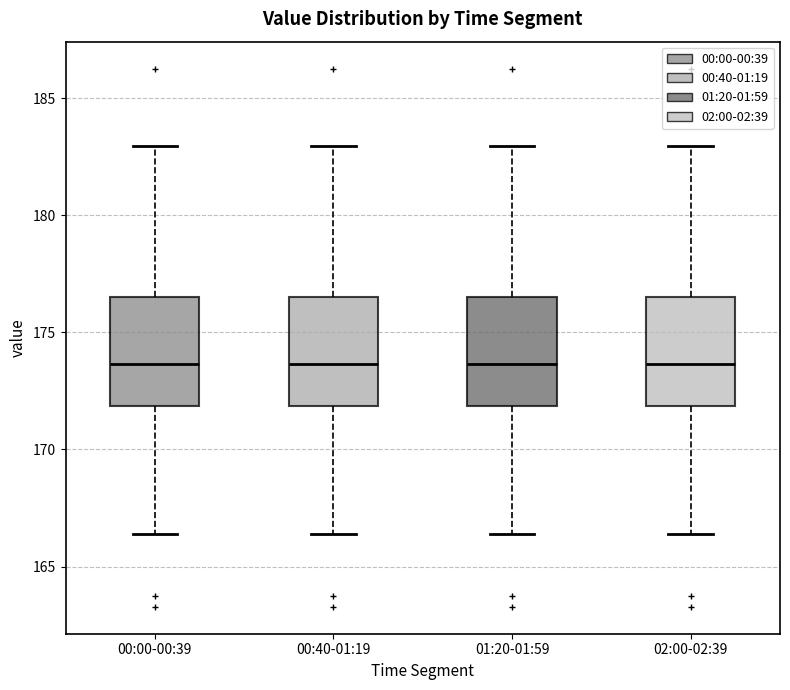

Reading left to right, read every box against the y-axis: the position of its median line, the range the box covers, and the ends of its whiskers. The values are not printed on the chart, so give them approximately, as read against the axis.

00:00-00:39: median 173.5, box 172.0 to 176.5, whiskers 166.5 to 183.0
00:40-01:19: median 173.5, box 172.0 to 176.5, whiskers 166.5 to 183.0
01:20-01:59: median 173.5, box 172.0 to 176.5, whiskers 166.5 to 183.0
02:00-02:39: median 173.5, box 172.0 to 176.5, whiskers 166.5 to 183.0